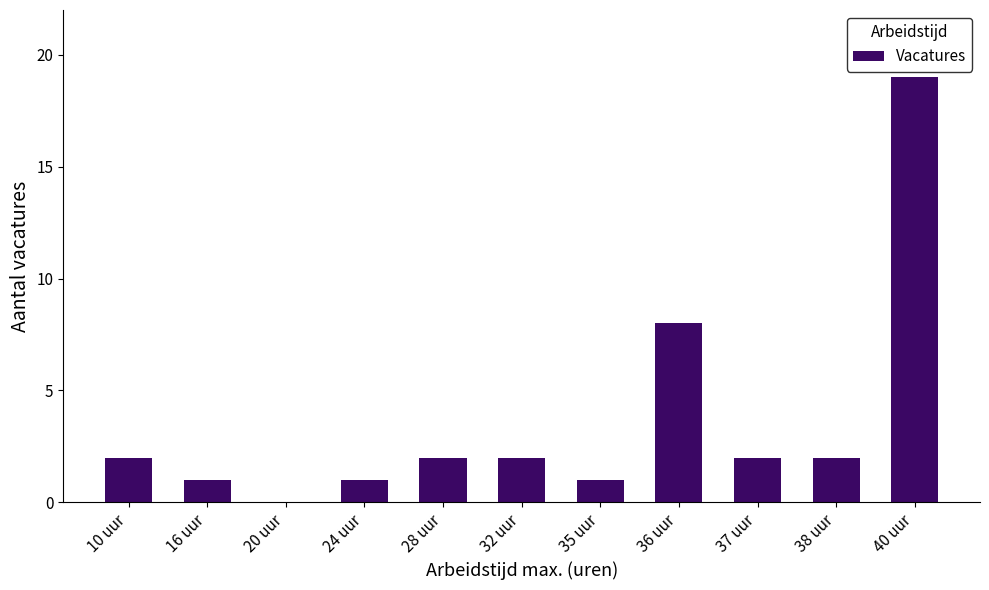

What is the sum of all values?

40